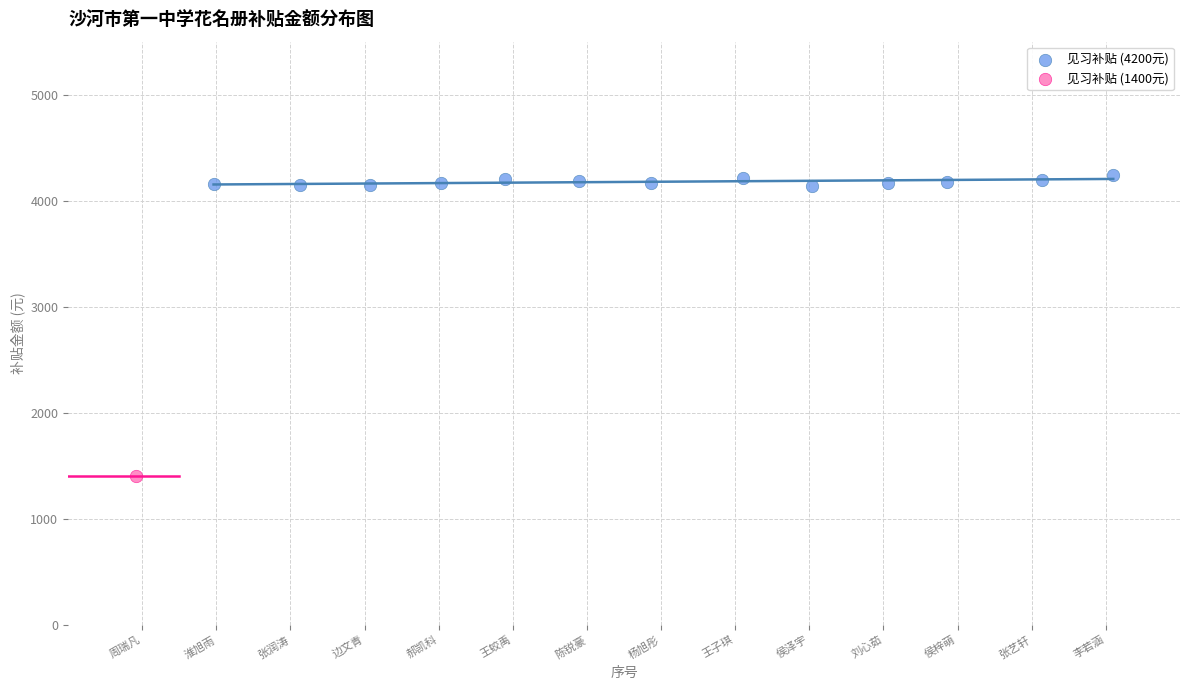

What are all the series names shown in the legend?

见习补贴 (4200元), 见习补贴 (1400元)